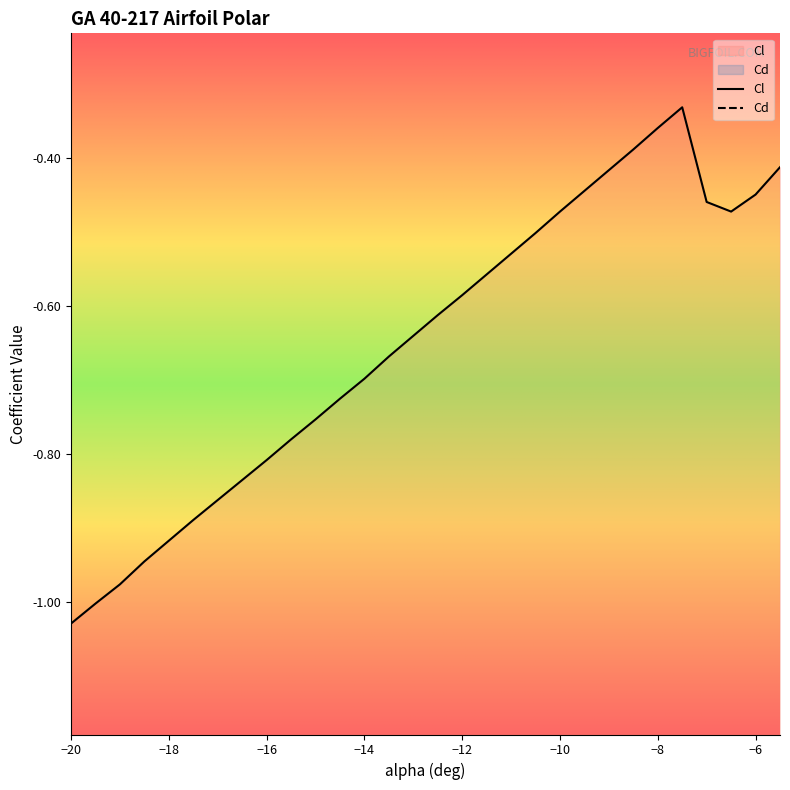

How many interior local valleys does the Cd series have?

4